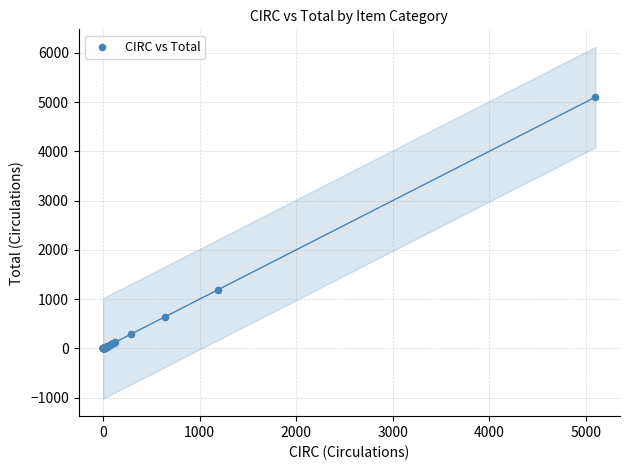

What Y value in the scatter plot is closest to 2550?

1193